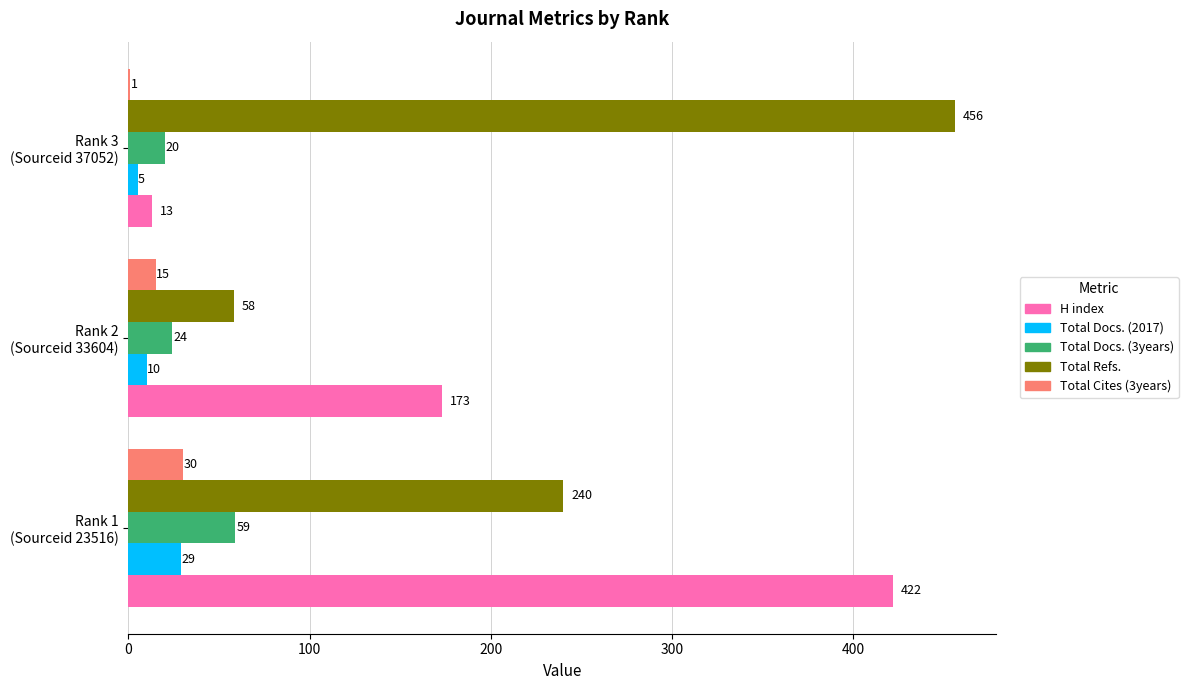

What is the maximum value for H index?

422